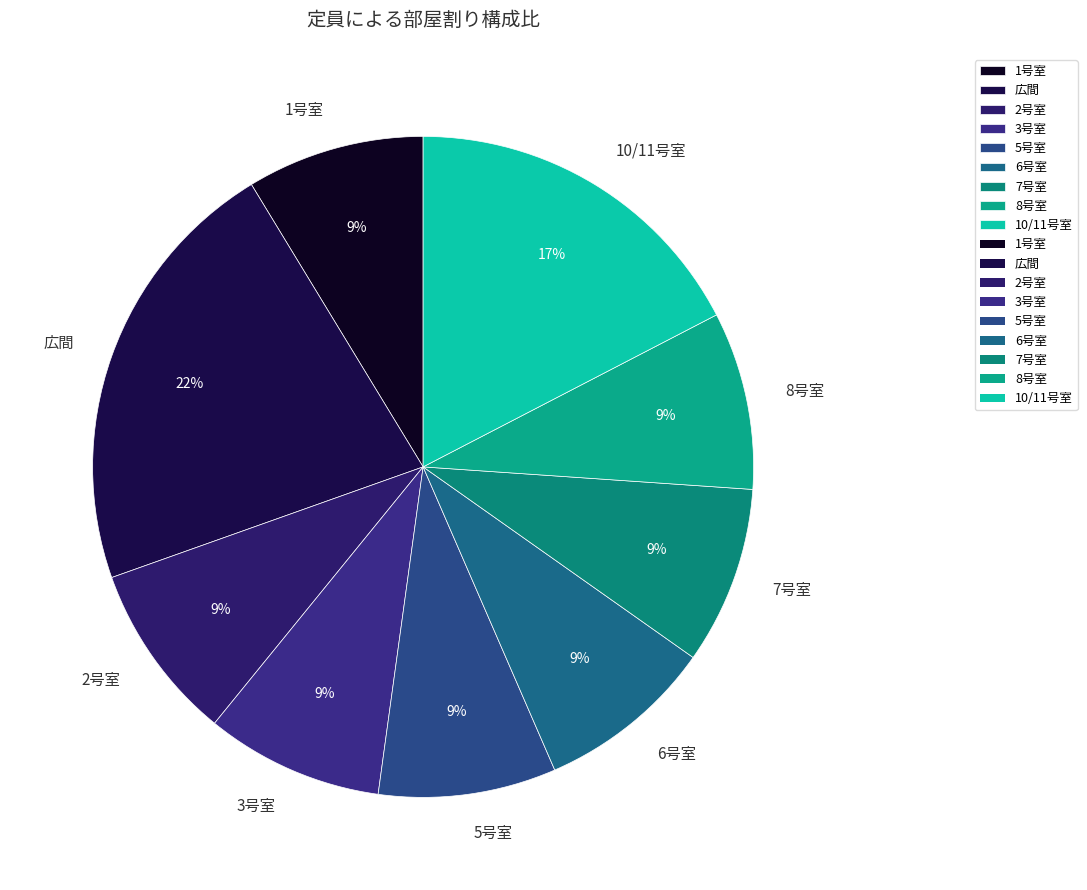

Is it true that 8号室 is 9% of the pie?

True